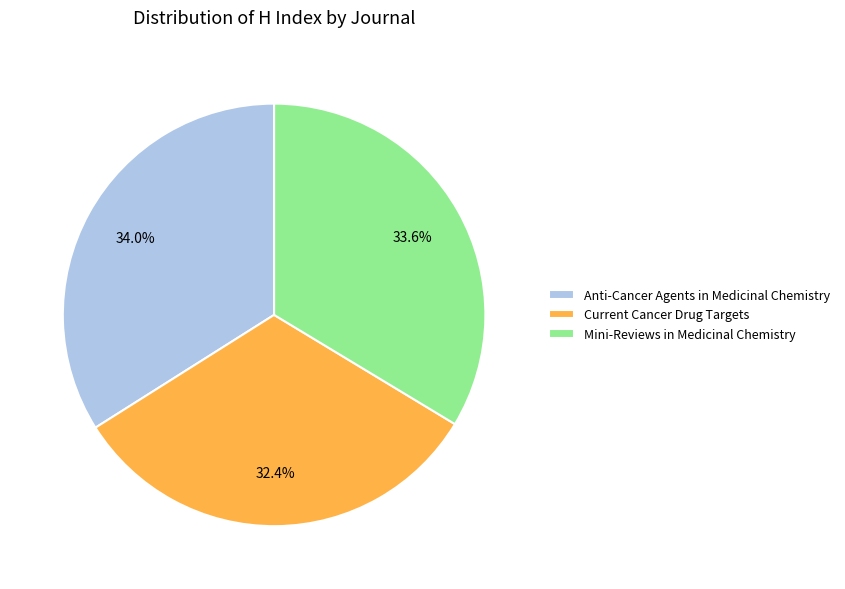

What is the smallest slice in the pie chart?

Current Cancer Drug Targets